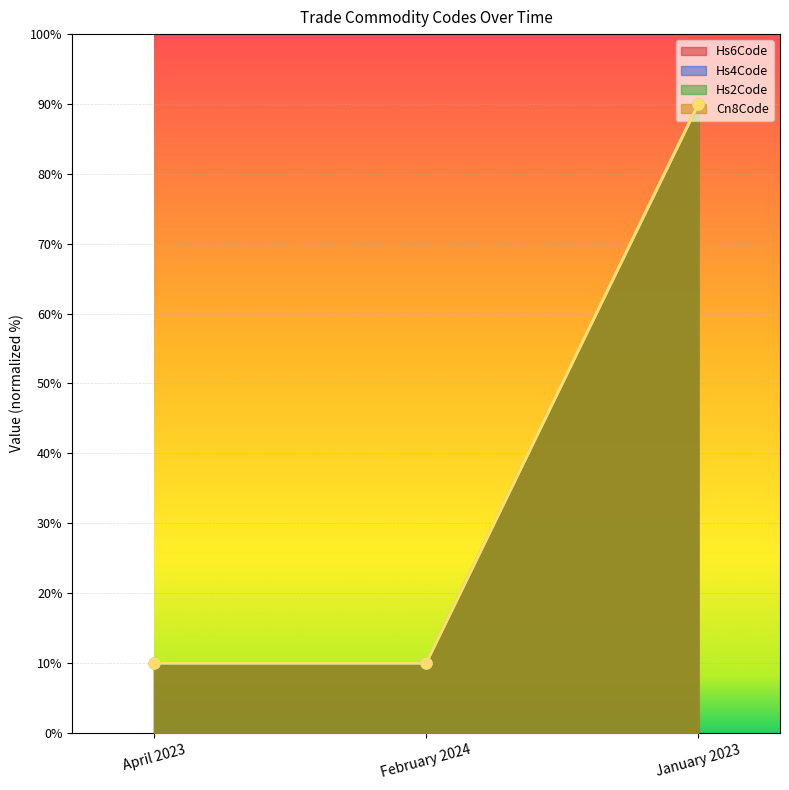

Is the value of Hs6Code at February 2024 greater than the value of Hs2Code at January 2023?

No